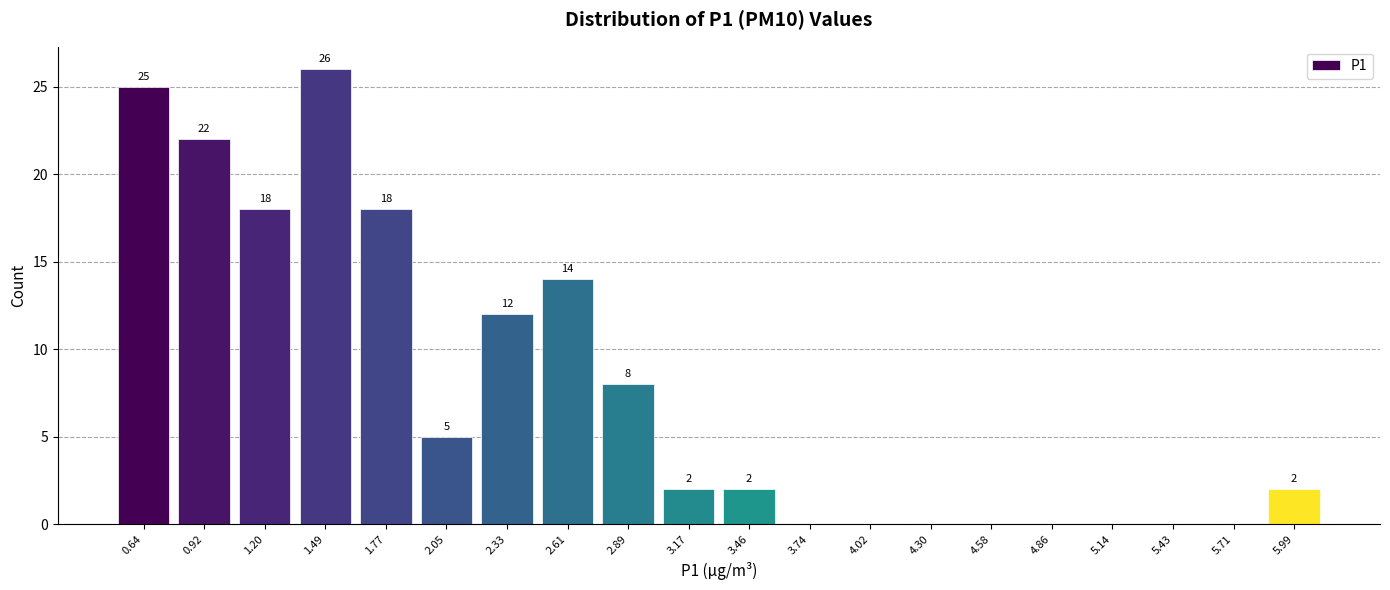

Over which range of the x-axis is the bar tallest?

1.35 to 1.65